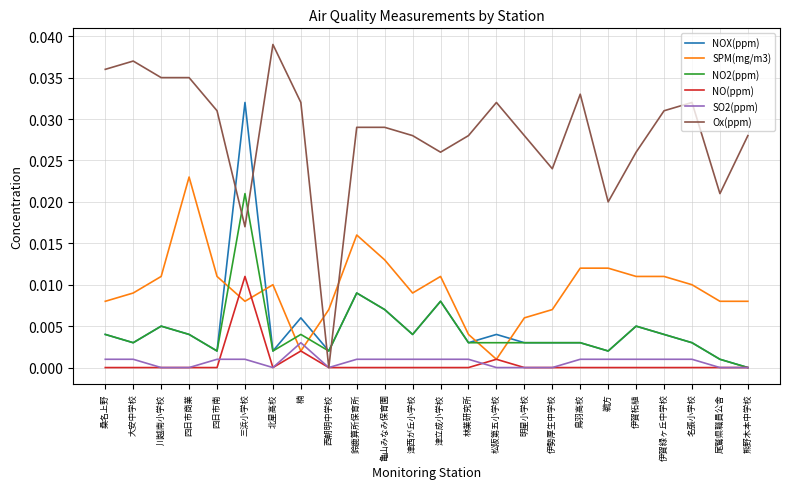

Where do SPM(mg/m3) and SO2(ppm) first cross each other?

北星高校 and 楠